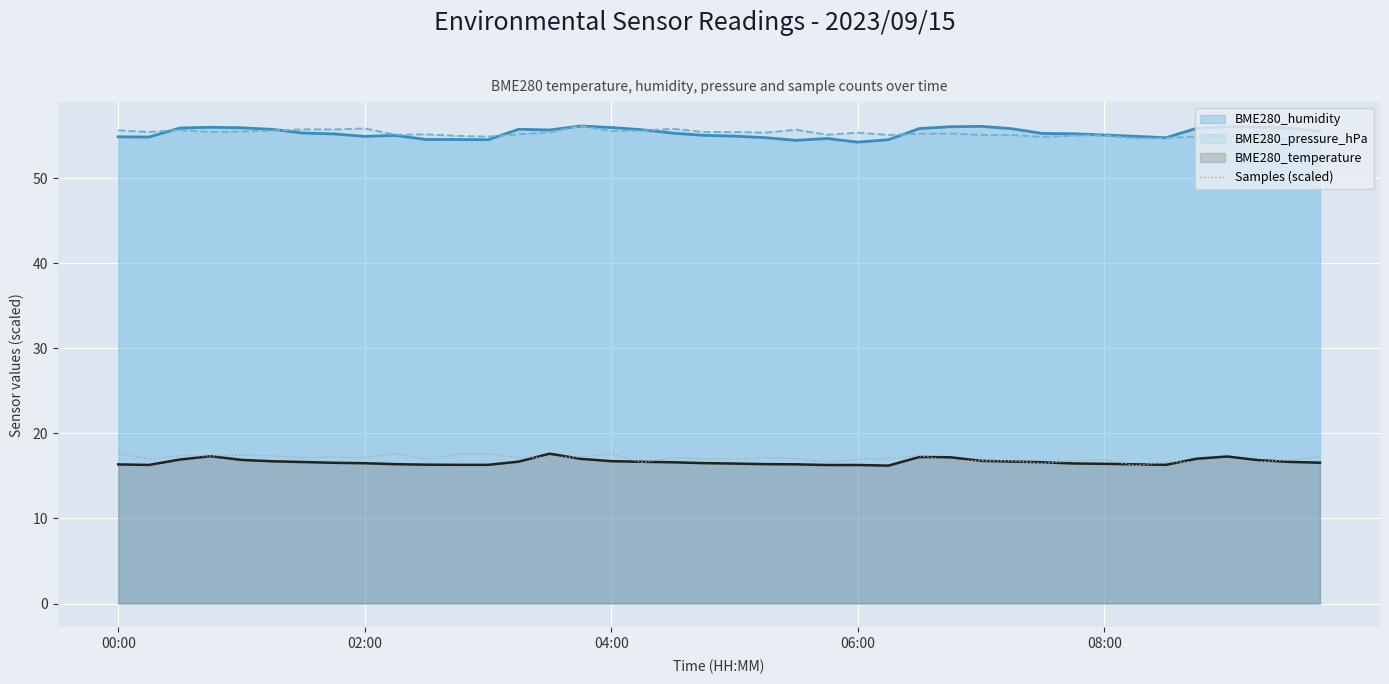

True or false: BME280_humidity has a value of 55.1 at 08:00.

True